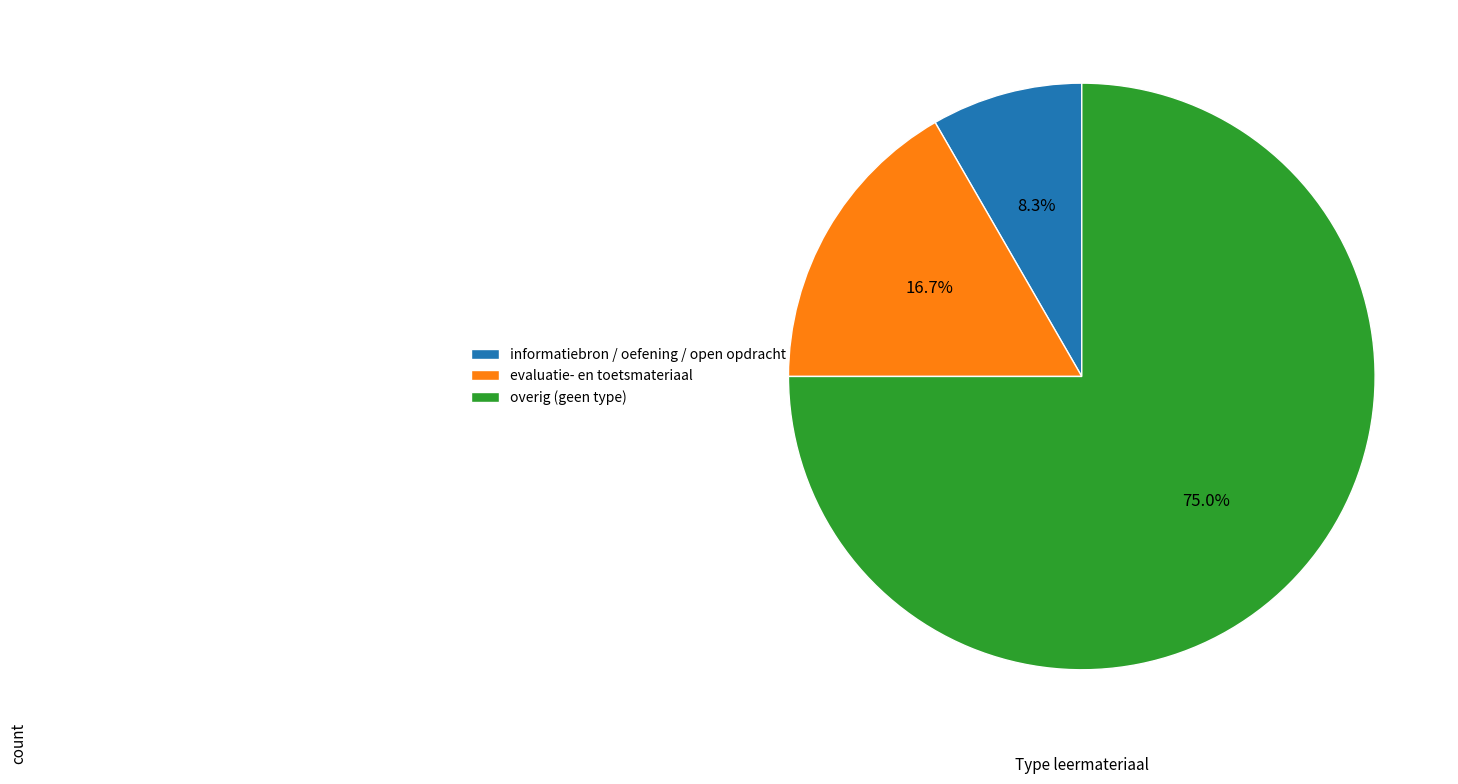

Do informatiebron / oefening / open opdracht and overig (geen type) together represent more than half of the pie?

Yes